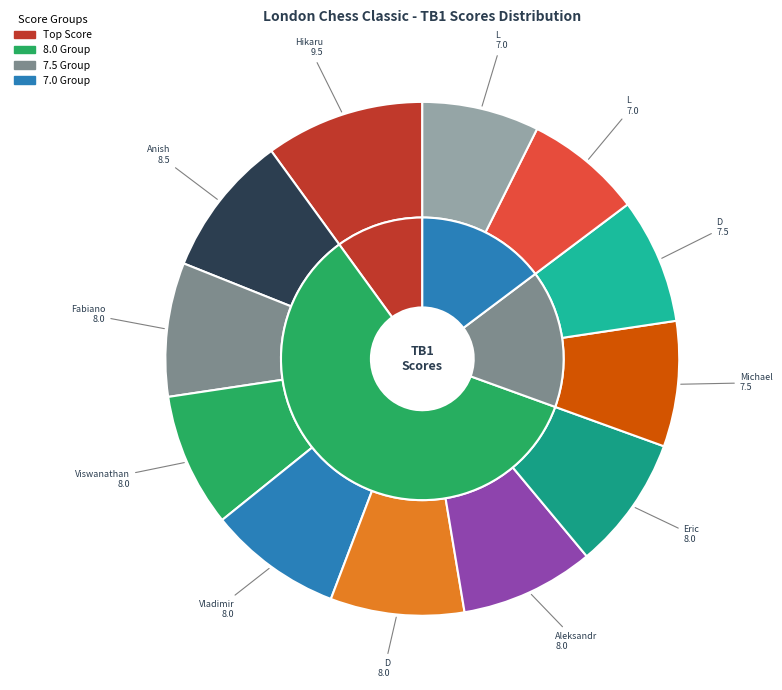

To the nearest percent, what portion does Caruana Fabiano represent?

8%